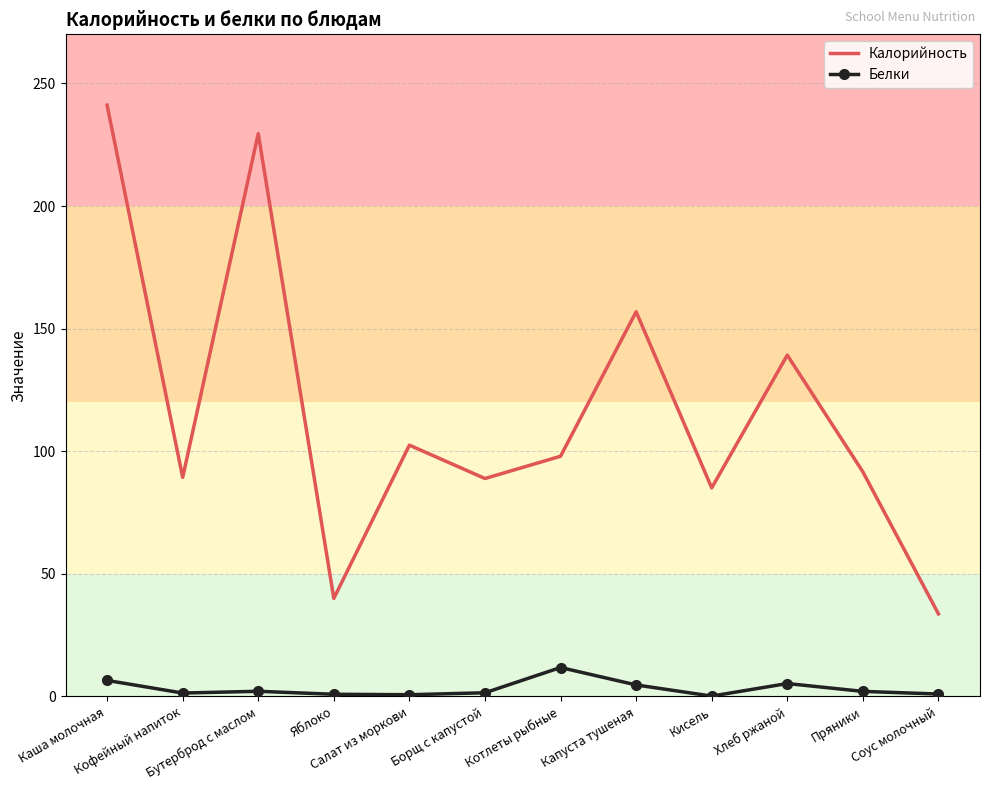

Which series has the largest range (max minus min)?

Калорийность